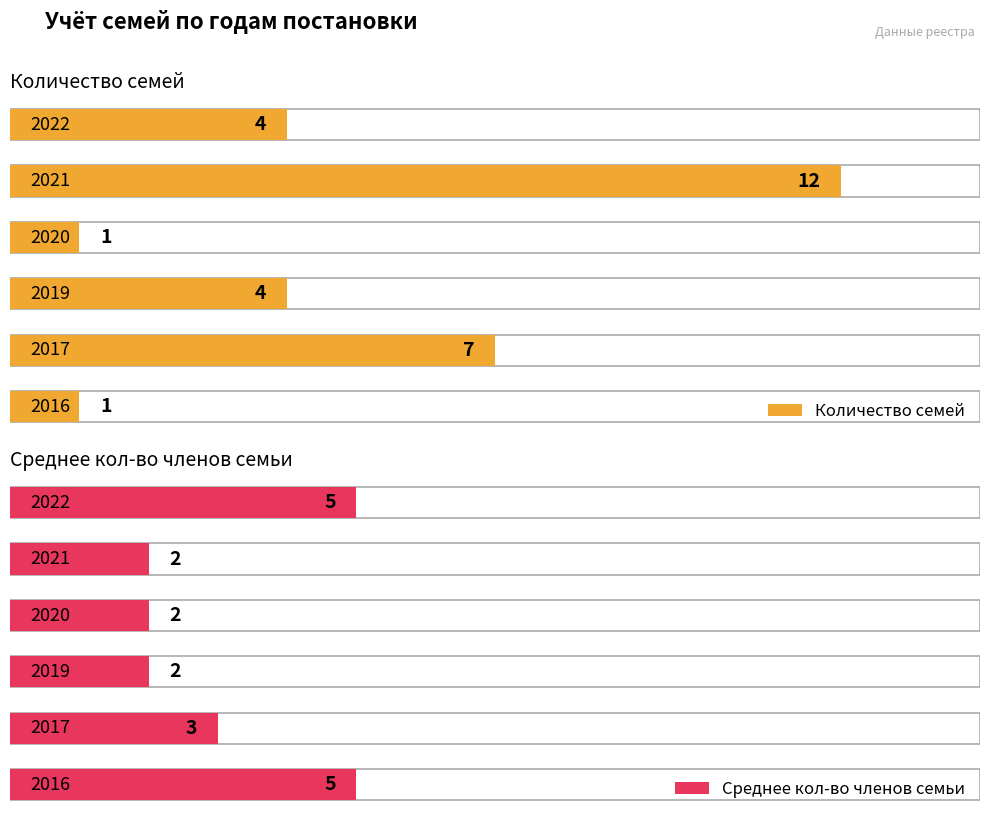

What is the difference between the maximum and minimum values in the Среднее кол-во членов семьи series?

3